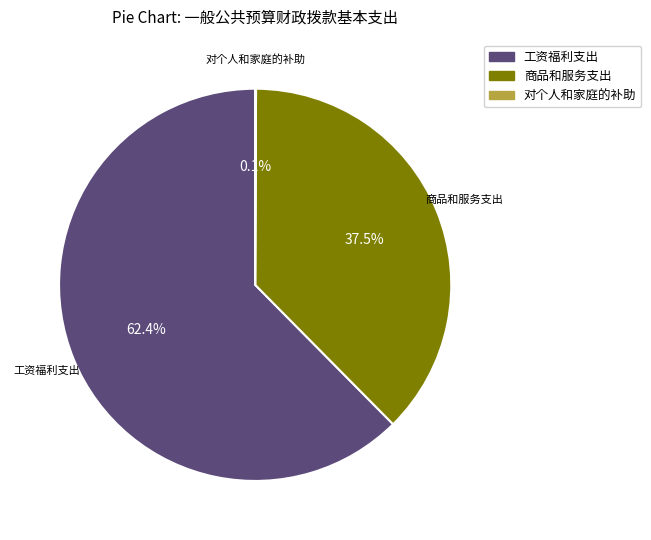

How much of the chart is everything except 工资福利支出?

37.6%